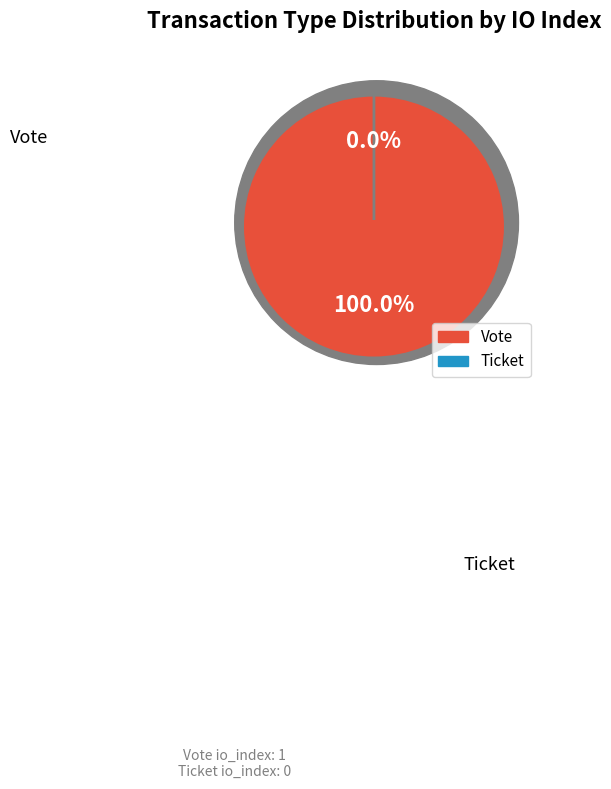

Combined, do Ticket and Vote account for over 50%?

Yes